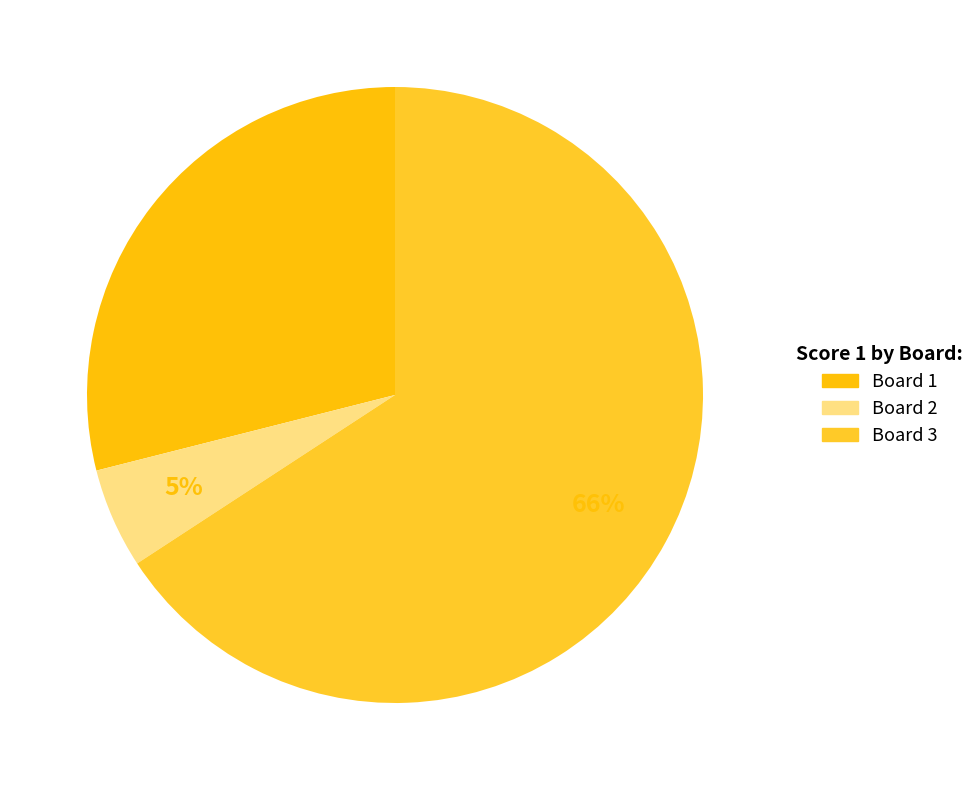

What is the smallest slice in the pie chart?

Board 2